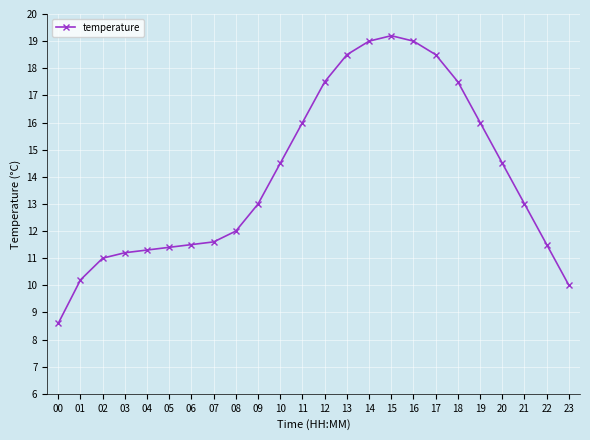

What is the smallest value displayed?

8.6